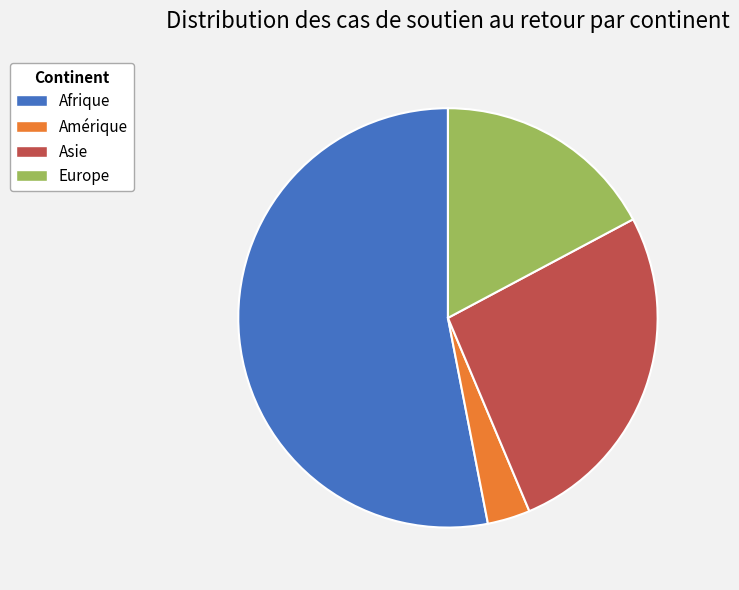

What is the ratio of the value at Afrique to the value at Europe?

3.1